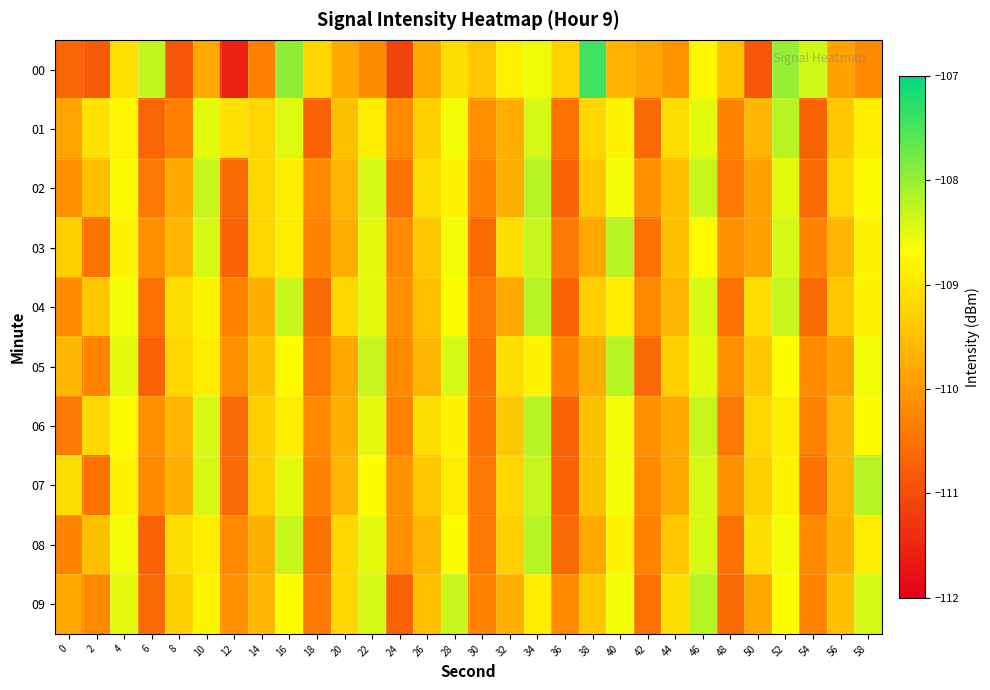

Reading left to right, transcribe all the data shown in this chart.

00: 0=-110.7	2=-110.8	4=-109.1	6=-108.3	8=-110.9	10=-109.8	12=-111.5	14=-110.3	16=-108.0	18=-109.2	20=-109.8	22=-110.2	24=-111.1	26=-109.8	28=-109.1	30=-109.4	32=-108.8	34=-108.6	36=-109.3	38=-107.4	40=-109.7	42=-109.8	44=-110.1	46=-108.8	48=-109.4	50=-110.9	52=-108.0	54=-108.4	56=-109.9	58=-110.2
01: 0=-109.9	2=-109.0	4=-108.8	6=-110.7	8=-110.4	10=-108.5	12=-109.1	14=-109.2	16=-108.5	18=-110.7	20=-109.5	22=-108.9	24=-110.2	26=-109.3	28=-108.6	30=-110.1	32=-109.7	34=-108.4	36=-110.5	38=-109.2	40=-108.8	42=-110.6	44=-109.1	46=-108.5	48=-110.3	50=-109.6	52=-108.2	54=-110.7	56=-109.4	58=-108.9
02: 0=-110.1	2=-109.5	4=-108.7	6=-110.4	8=-109.8	10=-108.3	12=-110.6	14=-109.2	16=-108.9	18=-110.2	20=-109.6	22=-108.4	24=-110.5	26=-109.1	28=-108.8	30=-110.3	32=-109.7	34=-108.2	36=-110.7	38=-109.4	40=-108.6	42=-110.1	44=-109.5	46=-108.3	48=-110.4	50=-109.9	52=-108.5	54=-110.6	56=-109.2	58=-108.7
03: 0=-109.3	2=-110.5	4=-108.8	6=-110.1	8=-109.6	10=-108.4	12=-110.7	14=-109.2	16=-108.9	18=-110.3	20=-109.7	22=-108.5	24=-110.2	26=-109.4	28=-108.6	30=-110.6	32=-109.1	34=-108.3	36=-110.4	38=-109.8	40=-108.2	42=-110.5	44=-109.5	46=-108.7	48=-110.1	50=-109.9	52=-108.4	54=-110.3	56=-109.6	58=-108.8
04: 0=-110.2	2=-109.4	4=-108.6	6=-110.5	8=-109.1	10=-108.8	12=-110.3	14=-109.7	16=-108.3	18=-110.6	20=-109.2	22=-108.5	24=-110.1	26=-109.5	28=-108.7	30=-110.4	32=-109.8	34=-108.2	36=-110.7	38=-109.3	40=-108.9	42=-110.2	44=-109.6	46=-108.4	48=-110.5	50=-109.1	52=-108.3	54=-110.6	56=-109.4	58=-108.8
05: 0=-109.6	2=-110.3	4=-108.5	6=-110.7	8=-109.2	10=-108.9	12=-110.1	14=-109.5	16=-108.7	18=-110.4	20=-109.8	22=-108.3	24=-110.2	26=-109.6	28=-108.4	30=-110.5	32=-109.1	34=-108.8	36=-110.3	38=-109.7	40=-108.2	42=-110.6	44=-109.3	46=-108.5	48=-110.1	50=-109.4	52=-108.7	54=-110.2	56=-109.9	58=-108.6
06: 0=-110.4	2=-109.2	4=-108.7	6=-110.1	8=-109.6	10=-108.4	12=-110.6	14=-109.3	16=-108.9	18=-110.2	20=-109.7	22=-108.5	24=-110.3	26=-109.1	28=-108.8	30=-110.5	32=-109.4	34=-108.2	36=-110.7	38=-109.5	40=-108.6	42=-110.1	44=-109.8	46=-108.3	48=-110.4	50=-109.2	52=-108.9	54=-110.3	56=-109.6	58=-108.7
07: 0=-109.1	2=-110.5	4=-108.8	6=-110.2	8=-109.7	10=-108.4	12=-110.6	14=-109.3	16=-108.5	18=-110.3	20=-109.6	22=-108.7	24=-110.1	26=-109.4	28=-108.9	30=-110.4	32=-109.2	34=-108.3	36=-110.7	38=-109.5	40=-108.6	42=-110.2	44=-109.8	46=-108.4	48=-110.1	50=-109.3	52=-108.8	54=-110.5	56=-109.6	58=-108.2
08: 0=-110.3	2=-109.5	4=-108.6	6=-110.7	8=-109.1	10=-108.9	12=-110.2	14=-109.7	16=-108.3	18=-110.5	20=-109.2	22=-108.5	24=-110.1	26=-109.6	28=-108.7	30=-110.4	32=-109.3	34=-108.2	36=-110.6	38=-109.8	40=-108.8	42=-110.3	44=-109.4	46=-108.4	48=-110.5	50=-109.1	52=-108.6	54=-110.2	56=-109.7	58=-108.9
09: 0=-109.8	2=-110.2	4=-108.5	6=-110.6	8=-109.3	10=-108.8	12=-110.1	14=-109.6	16=-108.7	18=-110.4	20=-109.2	22=-108.4	24=-110.7	26=-109.5	28=-108.3	30=-110.3	32=-109.7	34=-108.9	36=-110.2	38=-109.4	40=-108.6	42=-110.5	44=-109.1	46=-108.2	48=-110.6	50=-109.8	52=-108.7	54=-110.3	56=-109.5	58=-108.4